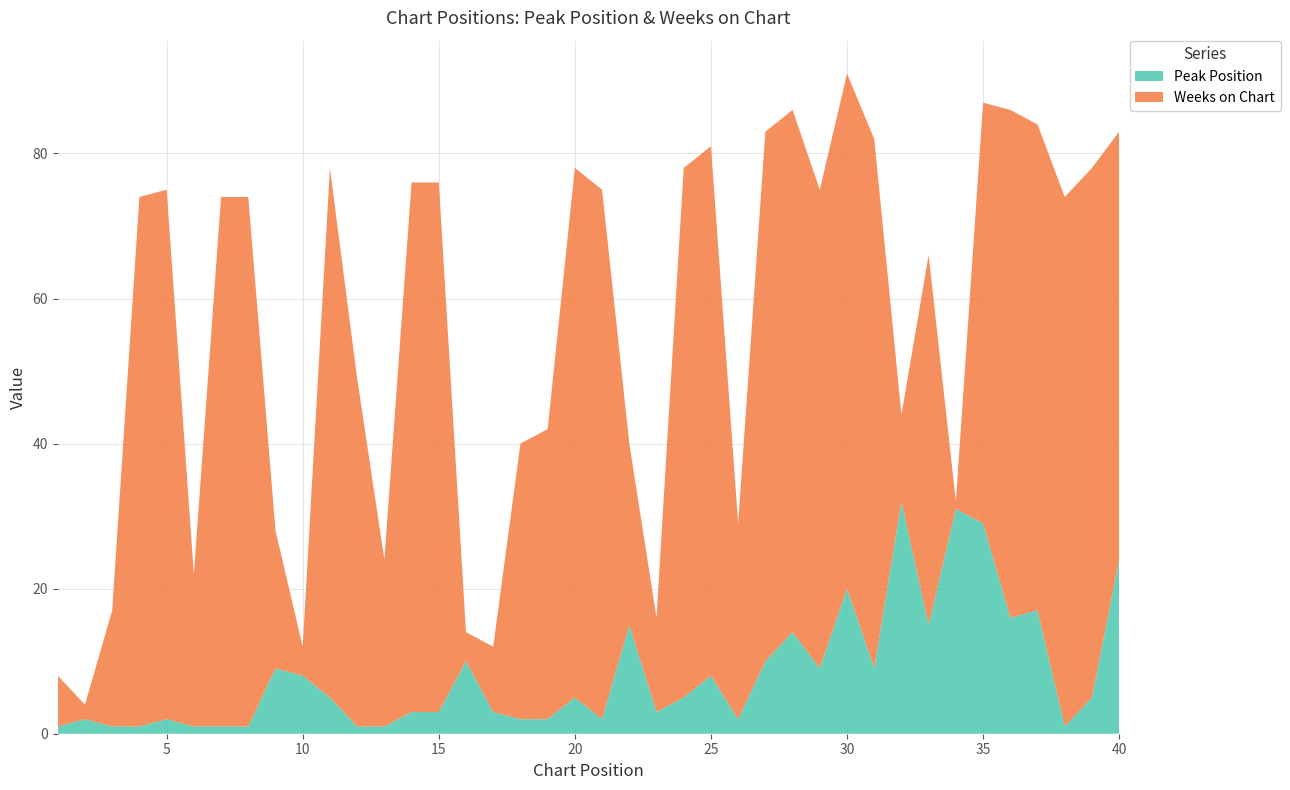

Reading left to right, list all the values displayed in this chart.

Peak Position: 1=1	2=2	3=1	4=1	5=2	6=1	7=1	8=1	9=9	10=8	11=5	12=1	13=1	14=3	15=3	16=10	17=3	18=2	19=2	20=5	21=2	22=15	23=3	24=5	25=8	26=2	27=10	28=14	29=9	30=20	31=9	32=32	33=15	34=31	35=29	36=16	37=17	38=1	39=5	40=24
Weeks on Chart: 1=7	2=2	3=16	4=73	5=73	6=21	7=73	8=73	9=19	10=4	11=73	12=48	13=23	14=73	15=73	16=4	17=9	18=38	19=40	20=73	21=73	22=25	23=13	24=73	25=73	26=27	27=73	28=72	29=66	30=71	31=73	32=12	33=51	34=1	35=58	36=70	37=67	38=73	39=73	40=59